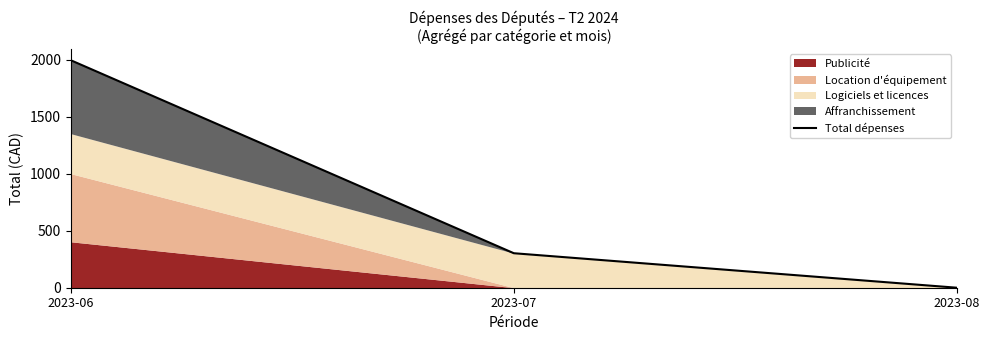

What is the difference between the second highest and minimum values?

302.3